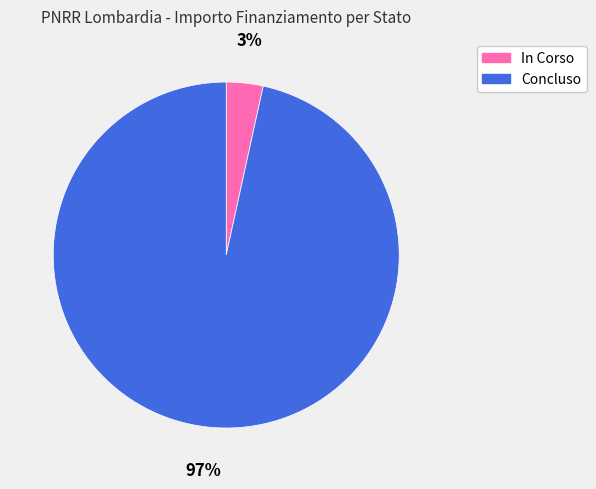

What percentage is the Concluso slice, to the nearest percent?

97%